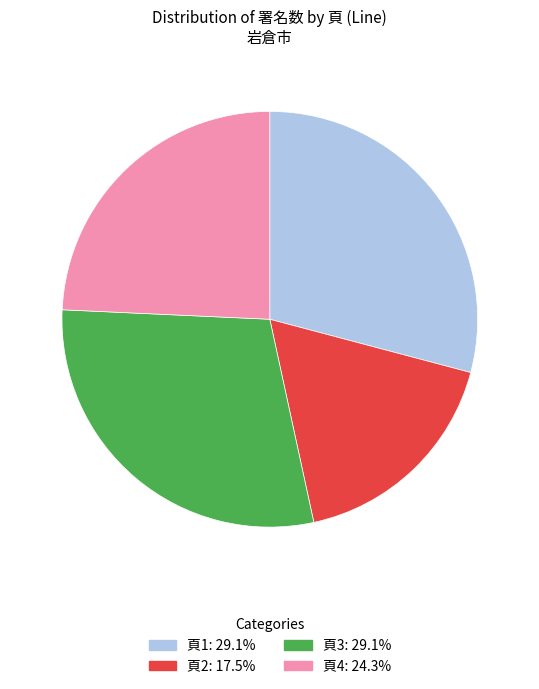

Is there any slice that represents more than half of the pie?

No